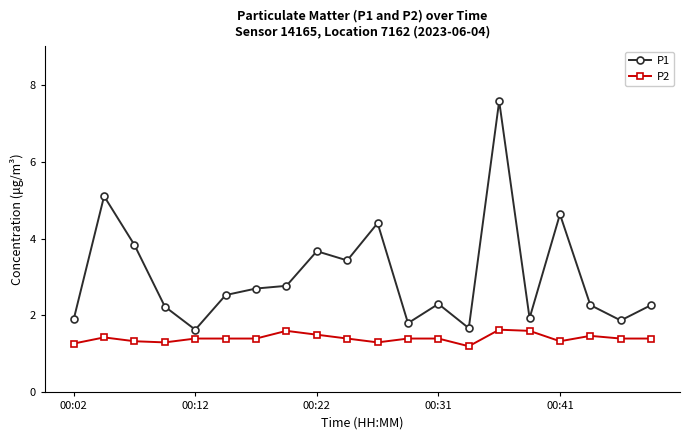

What is the minimum value for P2?

1.2